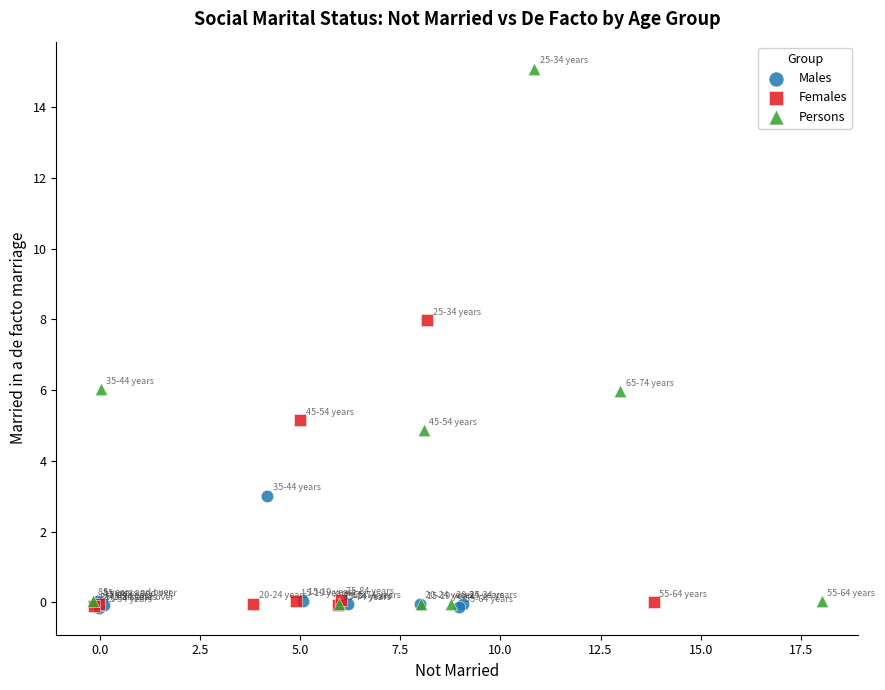

What are all the series names shown in the legend?

Males, Females, Persons